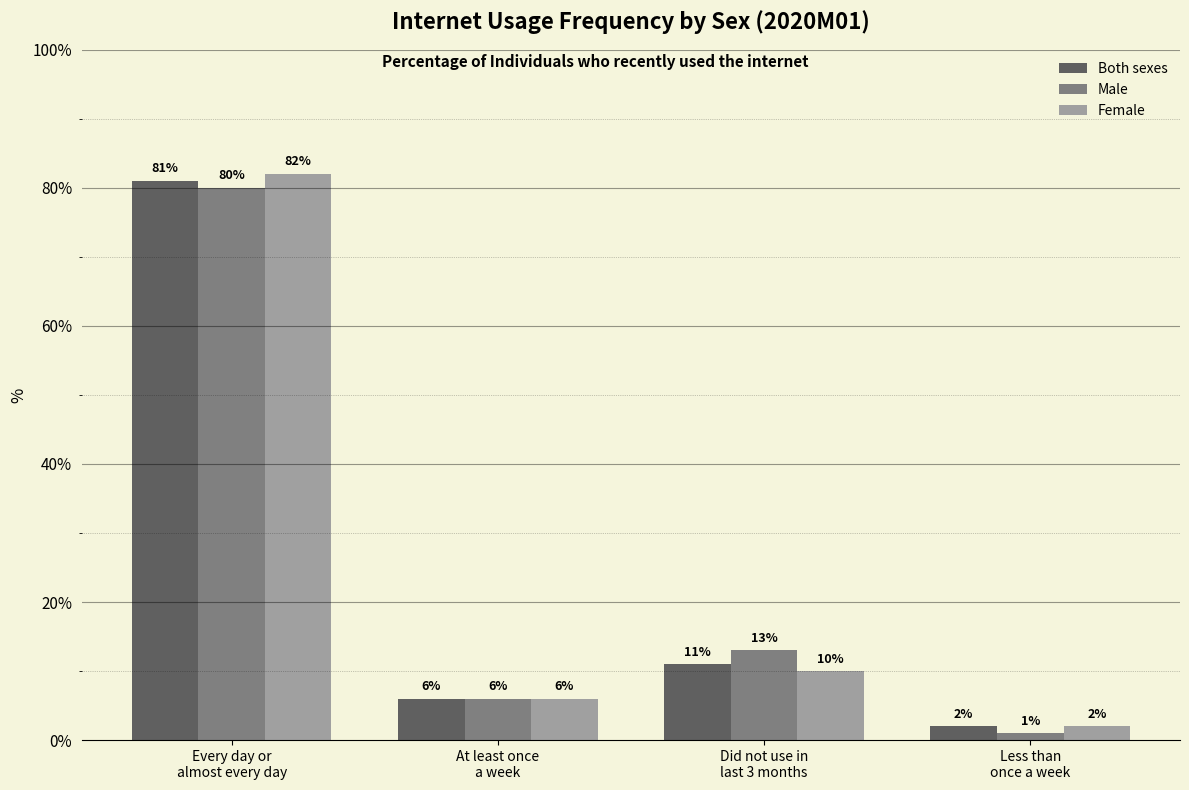

Rank the series by their maximum value, from lowest to highest.

Male, Both sexes, Female